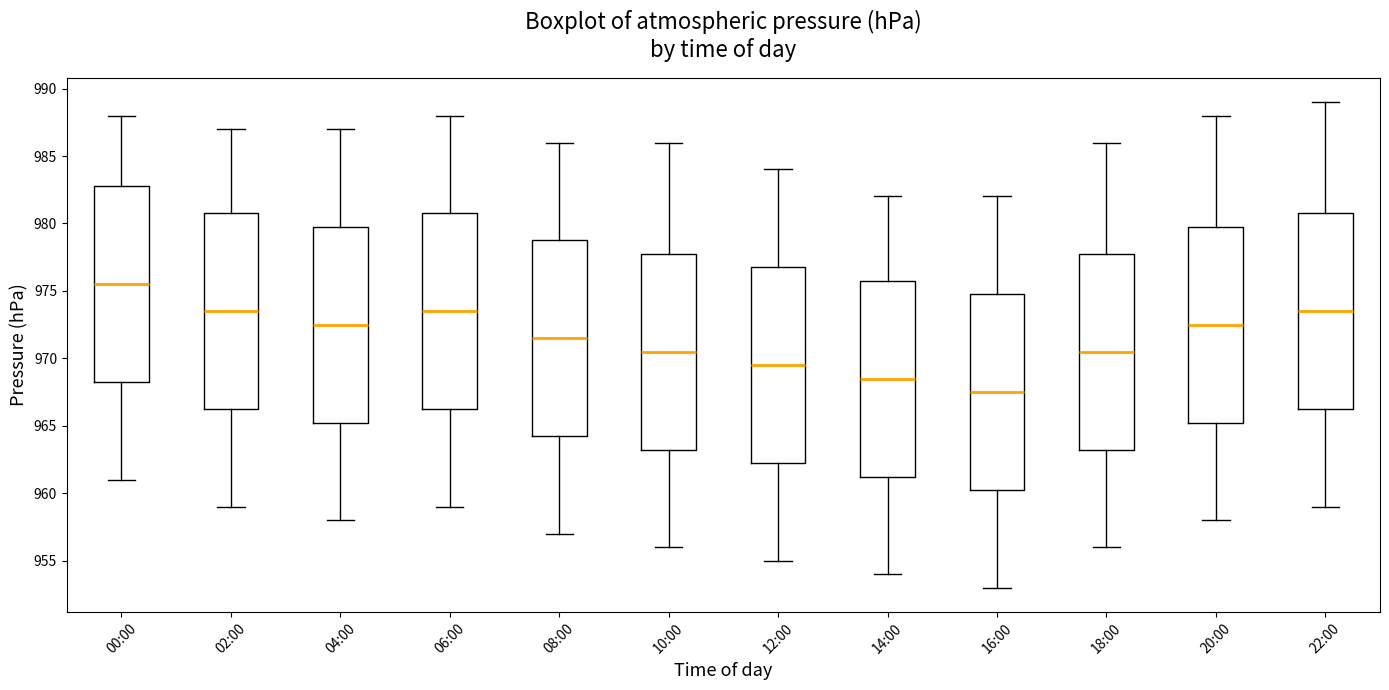

Reading left to right, read every box against the y-axis: the position of its median line, the range the box covers, and the ends of its whiskers. The values are not printed on the chart, so give them approximately, as read against the axis.

00:00: median 975.5, box 968.5 to 983.0, whiskers 961.0 to 988.0
02:00: median 973.5, box 966.5 to 981.0, whiskers 959.0 to 987.0
04:00: median 972.5, box 965.5 to 980.0, whiskers 958.0 to 987.0
06:00: median 973.5, box 966.5 to 981.0, whiskers 959.0 to 988.0
08:00: median 971.5, box 964.5 to 979.0, whiskers 957.0 to 986.0
10:00: median 970.5, box 963.5 to 978.0, whiskers 956.0 to 986.0
12:00: median 969.5, box 962.5 to 977.0, whiskers 955.0 to 984.0
14:00: median 968.5, box 961.5 to 976.0, whiskers 954.0 to 982.0
16:00: median 967.5, box 960.5 to 975.0, whiskers 953.0 to 982.0
18:00: median 970.5, box 963.5 to 978.0, whiskers 956.0 to 986.0
20:00: median 972.5, box 965.5 to 980.0, whiskers 958.0 to 988.0
22:00: median 973.5, box 966.5 to 981.0, whiskers 959.0 to 989.0